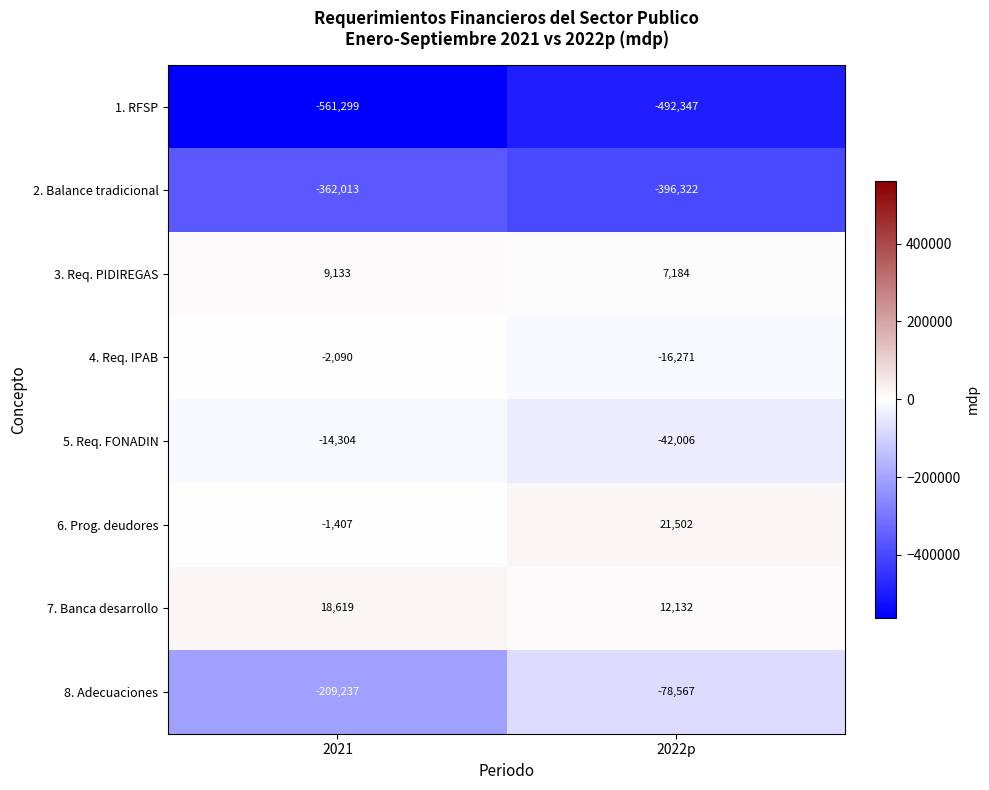

At how many categories does at least one series exceed 20847?

1